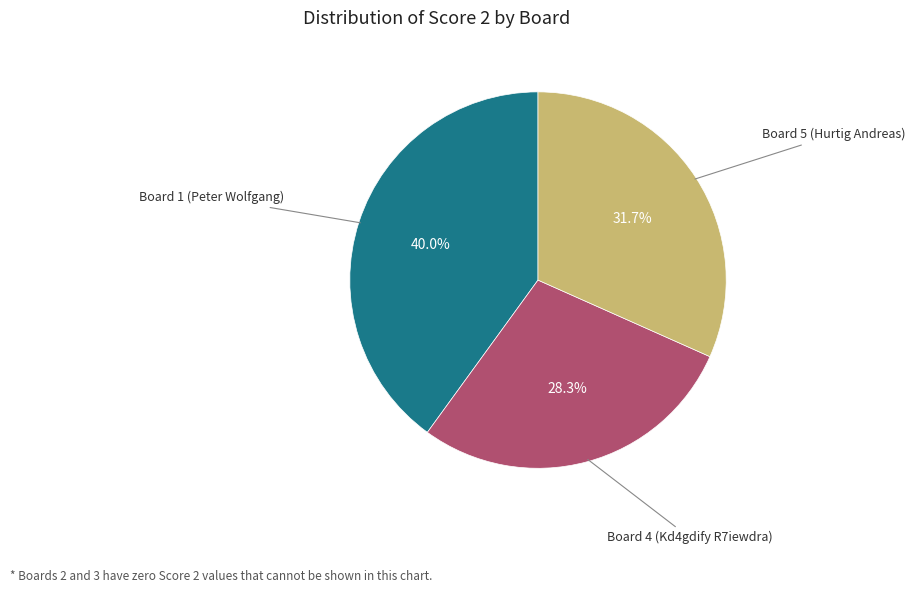

To the nearest percent, what is the average slice percentage?

33%